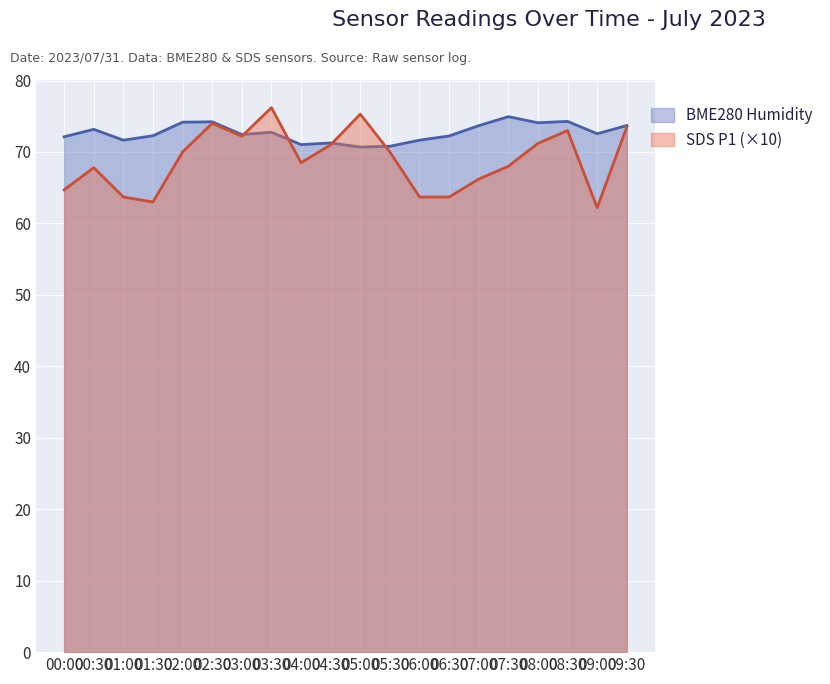

What is the total value across all series at 04:30?

142.3